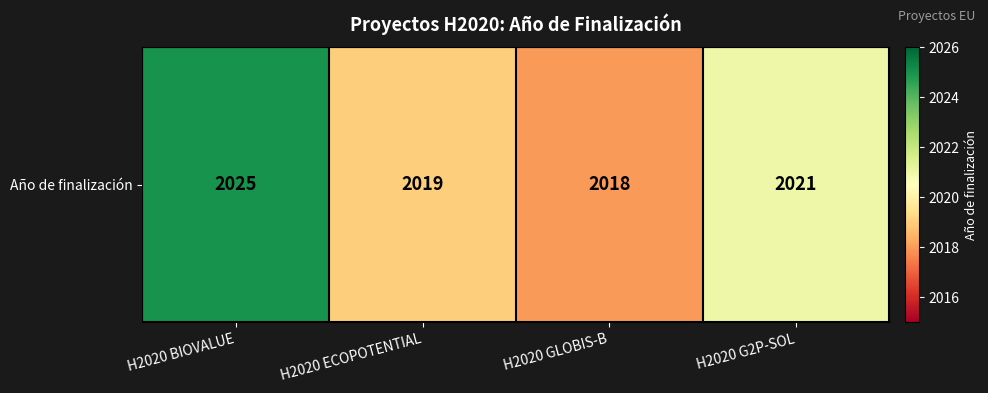

How many series are shown in this chart?

1